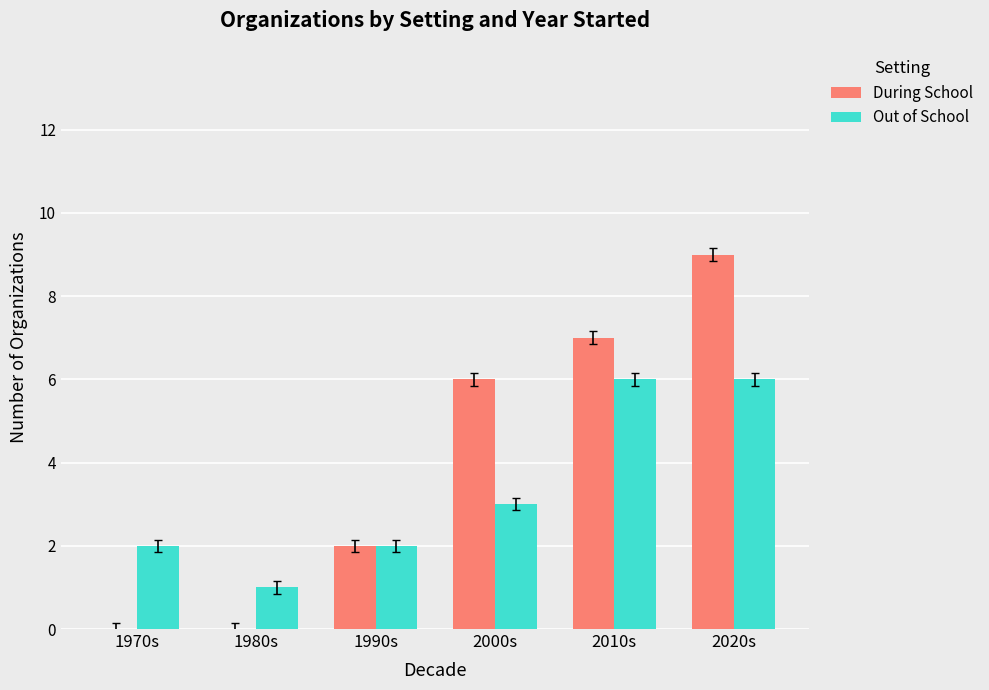

At which category is the sum across all series the highest?

2020s